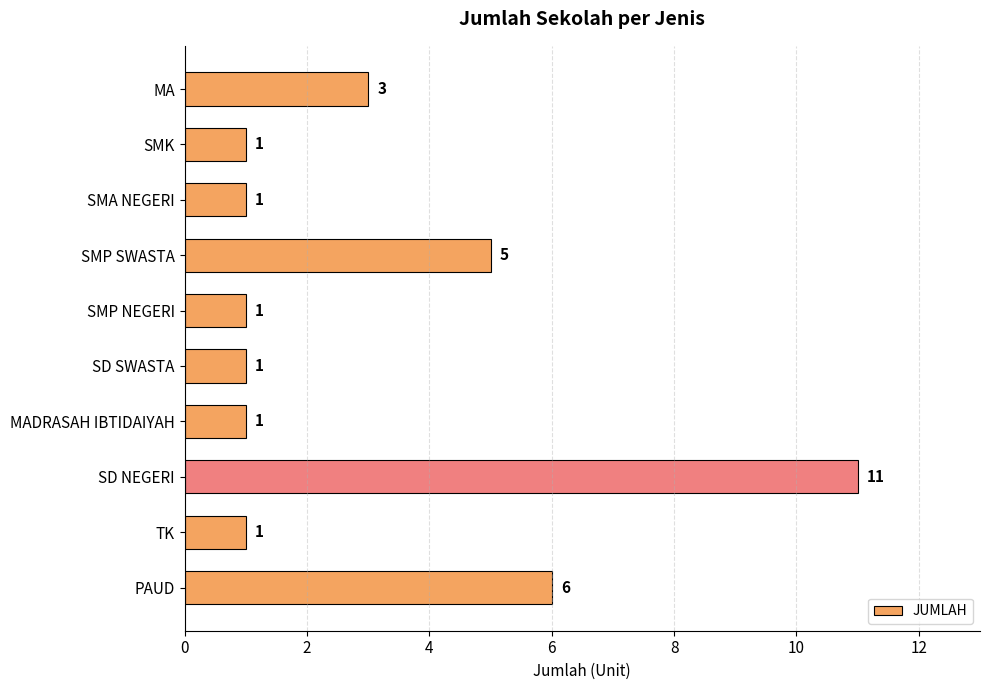

Is it true that the value at SMP SWASTA is 7?

False